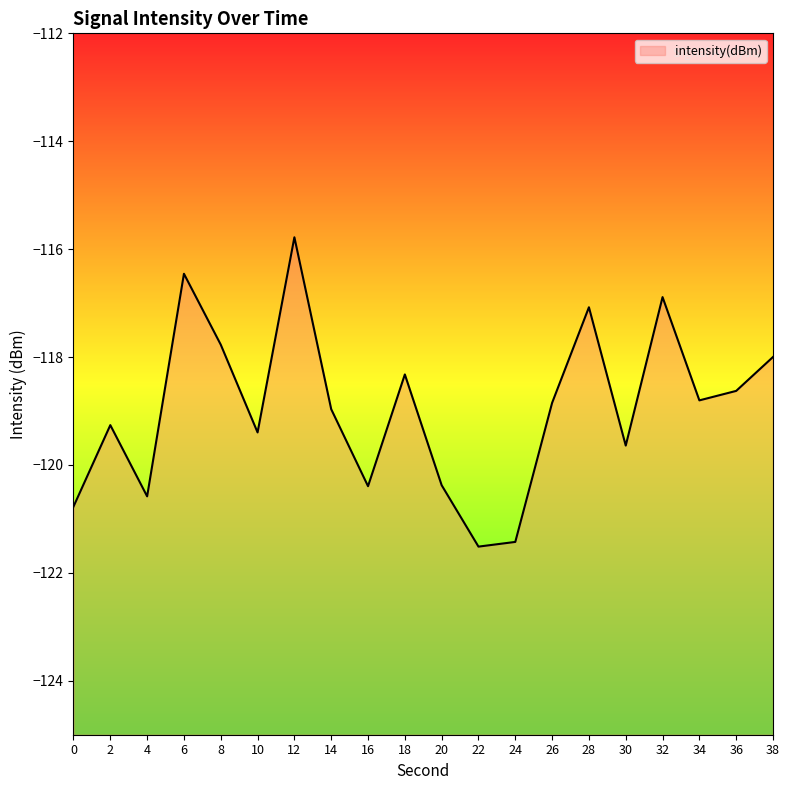

What is the smallest value displayed?

-121.5